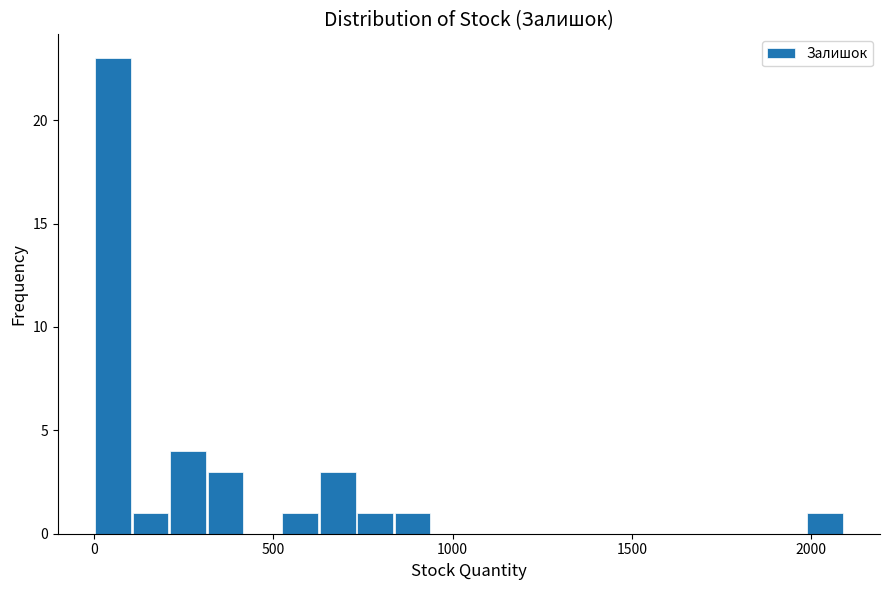

Read against the x-axis, roughly where is the centre of the tallest bar?

50